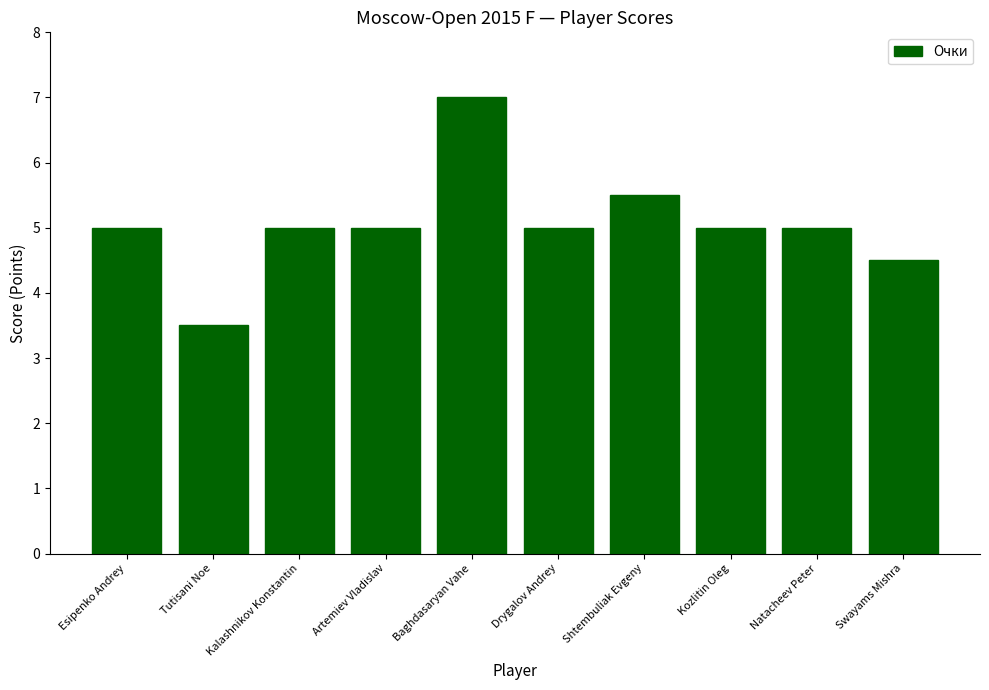

What is the value of the 7th bar from the left?

5.5